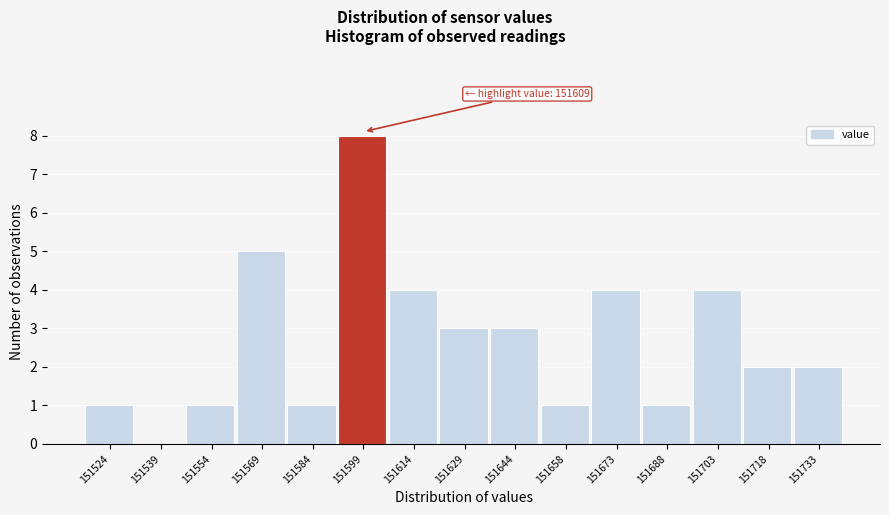

Reading left to right, extract all data points from this chart.

151524=1	151539=0	151554=1	151569=5	151584=1	151599=8	151614=4	151629=3	151644=3	151658=1	151673=4	151688=1	151703=4	151718=2	151733=2